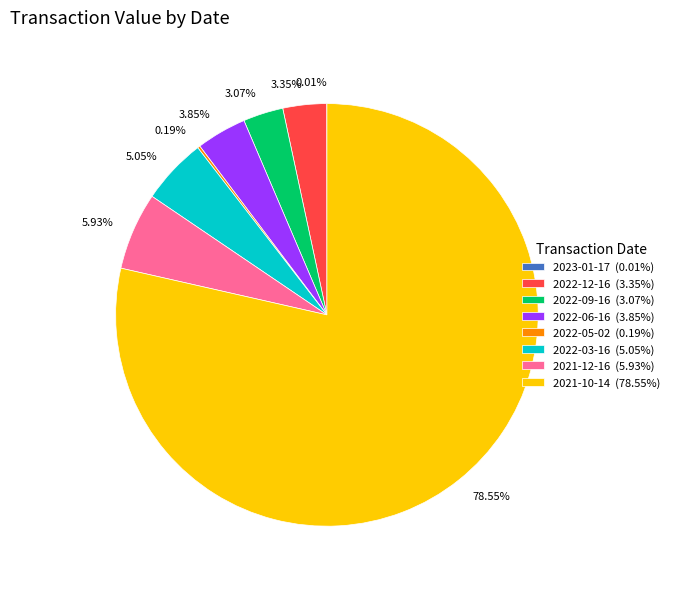

The 2021-12-16 slice represents 20% of the pie. True or false?

False